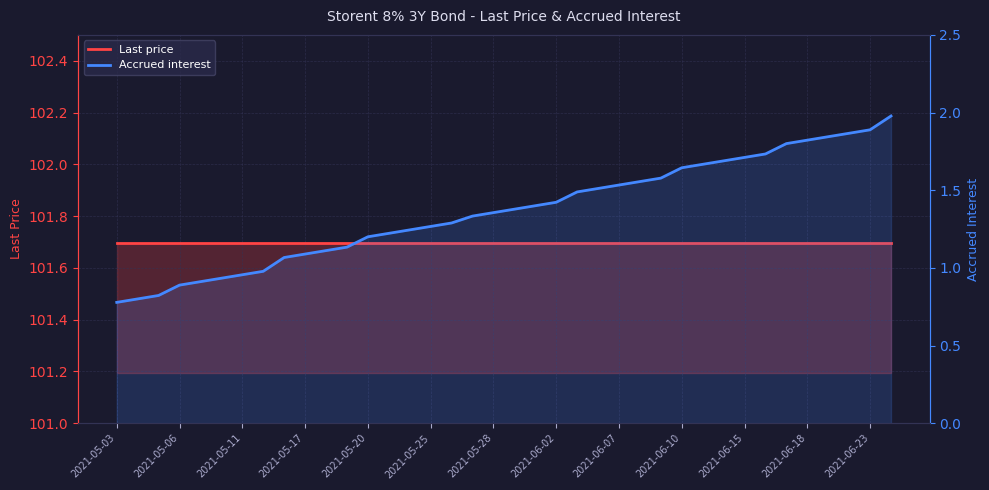

Between 2021-05-28 and 23, which series saw the biggest shift?

Accrued interest